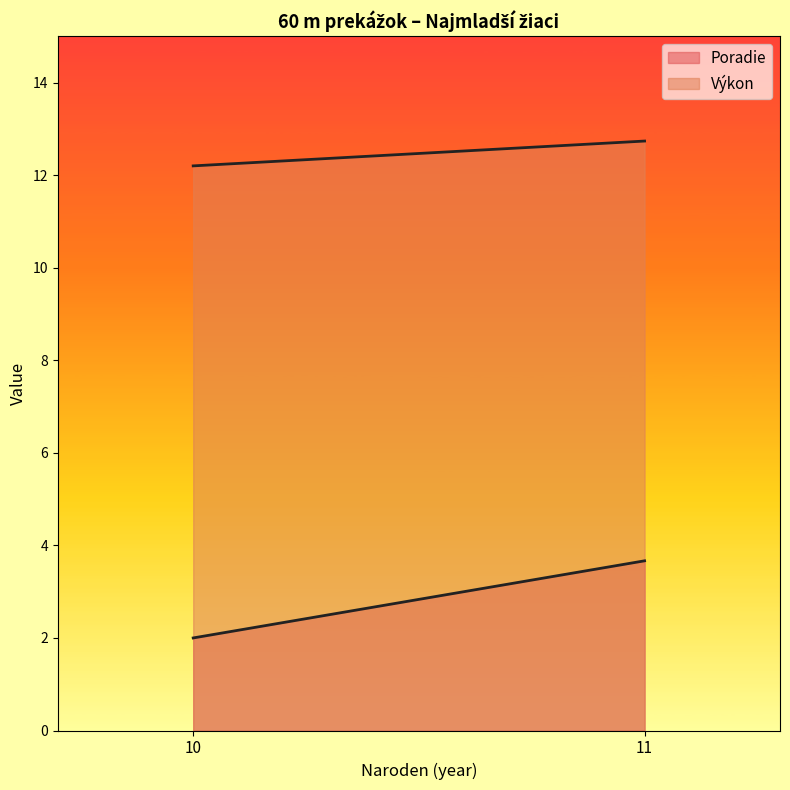

List the series in order of their peak value, lowest first.

Poradie, Výkon